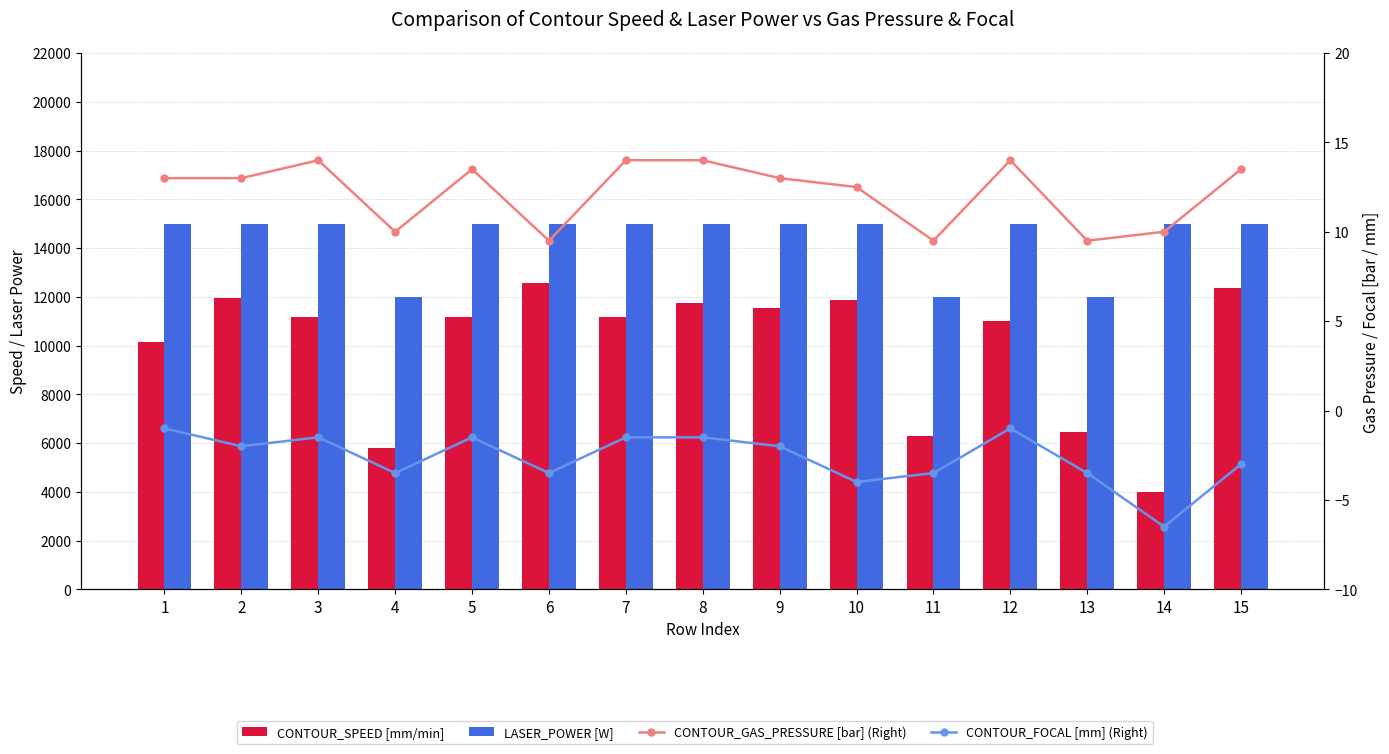

Reading right to left, extract all data points from this chart.

CONTOUR_SPEED [mm/min]: 15=12350.0	14=4000.0	13=6450.0	12=11000.0	11=6300.0	10=11850.0	9=11550.0	8=11750.0	7=11150.0	6=12550.0	5=11150.0	4=5800.0	3=11150.0	2=11950.0	1=10150.0
LASER_POWER [W]: 15=15000.0	14=15000.0	13=12000.0	12=15000.0	11=12000.0	10=15000.0	9=15000.0	8=15000.0	7=15000.0	6=15000.0	5=15000.0	4=12000.0	3=15000.0	2=15000.0	1=15000.0
CONTOUR_GAS_PRESSURE [bar] (Right): 15=13.5	14=10.0	13=9.5	12=14.0	11=9.5	10=12.5	9=13.0	8=14.0	7=14.0	6=9.5	5=13.5	4=10.0	3=14.0	2=13.0	1=13.0
CONTOUR_FOCAL [mm] (Right): 15=-3.0	14=-6.5	13=-3.5	12=-1.0	11=-3.5	10=-4.0	9=-2.0	8=-1.5	7=-1.5	6=-3.5	5=-1.5	4=-3.5	3=-1.5	2=-2.0	1=-1.0